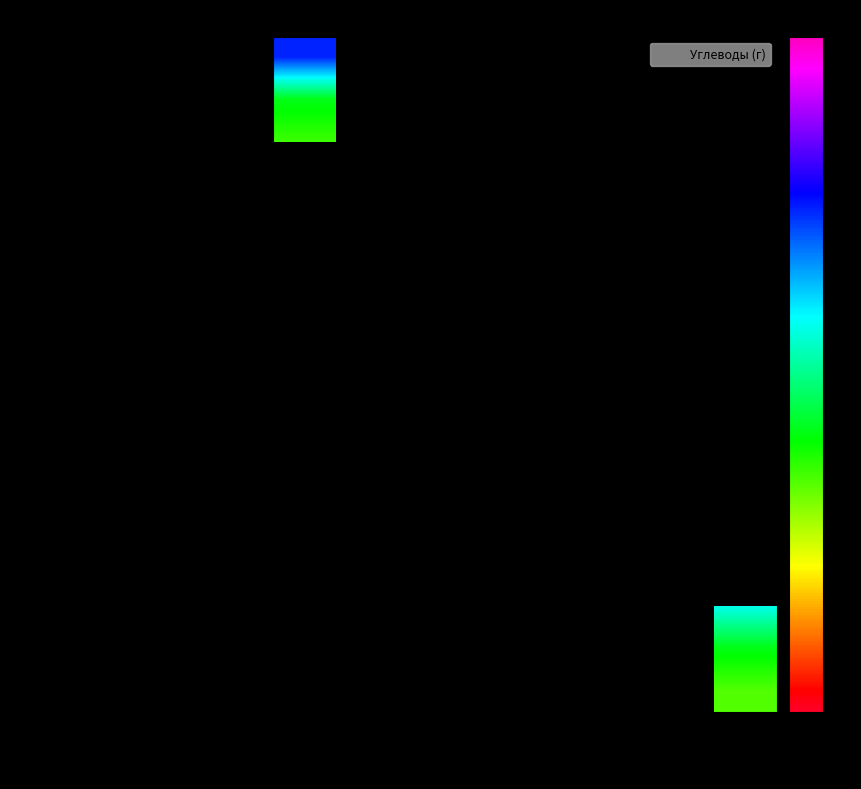

Rank the series at Ужин from highest to lowest value.

Каша рисовая молочная, Бутерброд с маслом, Кофейный напиток с молоком, Салат из зелёного горошка, Щи из свежей капусты, Птица в томатном соусе, Гречка отварная рассыпчатая, Хлеб пшеничный (обед), Хлеб ржаной, Сок абрикосовый, Напиток из шиповника, Булочка домашняя, Яблоко, Суп молочный с макаронными изделиями, Хлеб пшеничный (ужин), Чай с сахаром